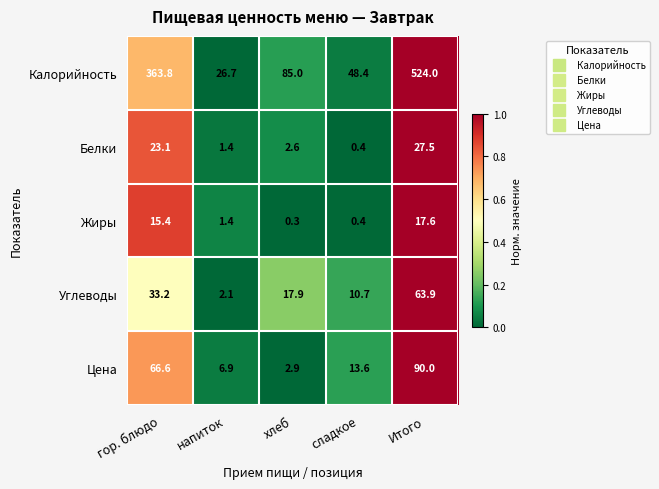

Reading left to right, transcribe all the data shown in this chart.

Калорийность: гор. блюдо=363.8	напиток=26.7	хлеб=85.0	сладкое=48.4	Итого=524.0
Белки: гор. блюдо=23.1	напиток=1.4	хлеб=2.6	сладкое=0.4	Итого=27.5
Жиры: гор. блюдо=15.4	напиток=1.4	хлеб=0.3	сладкое=0.4	Итого=17.6
Углеводы: гор. блюдо=33.2	напиток=2.1	хлеб=17.9	сладкое=10.7	Итого=63.9
Цена: гор. блюдо=66.6	напиток=6.9	хлеб=2.9	сладкое=13.6	Итого=90.0